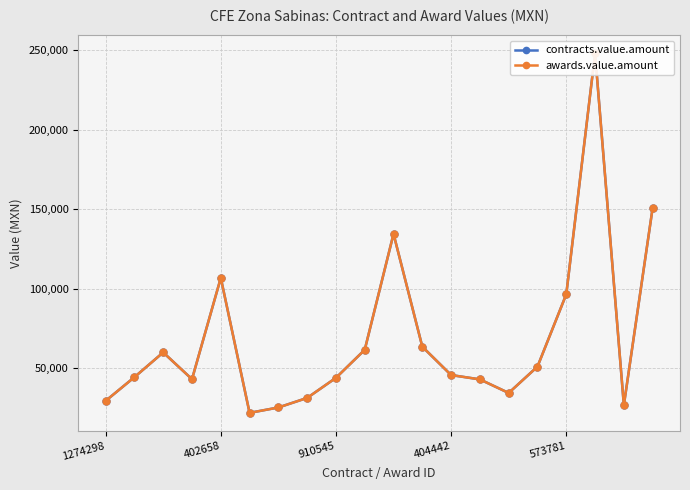

List the series in order of their peak value, lowest first.

contracts.value.amount, awards.value.amount